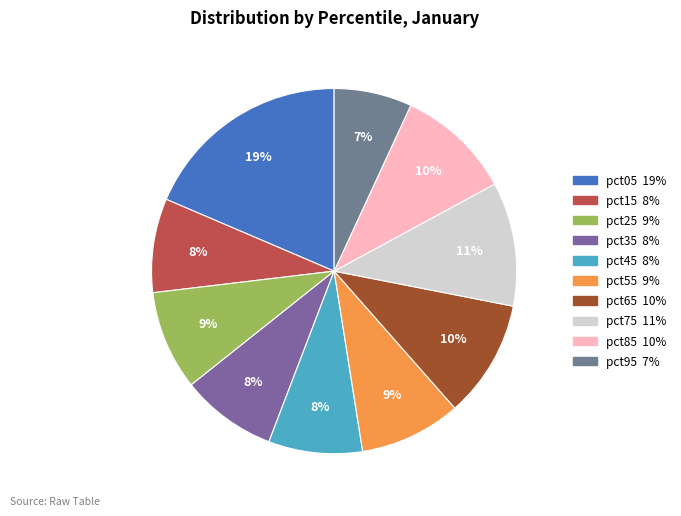

True or false: pct15 accounts for 3% of the total.

False